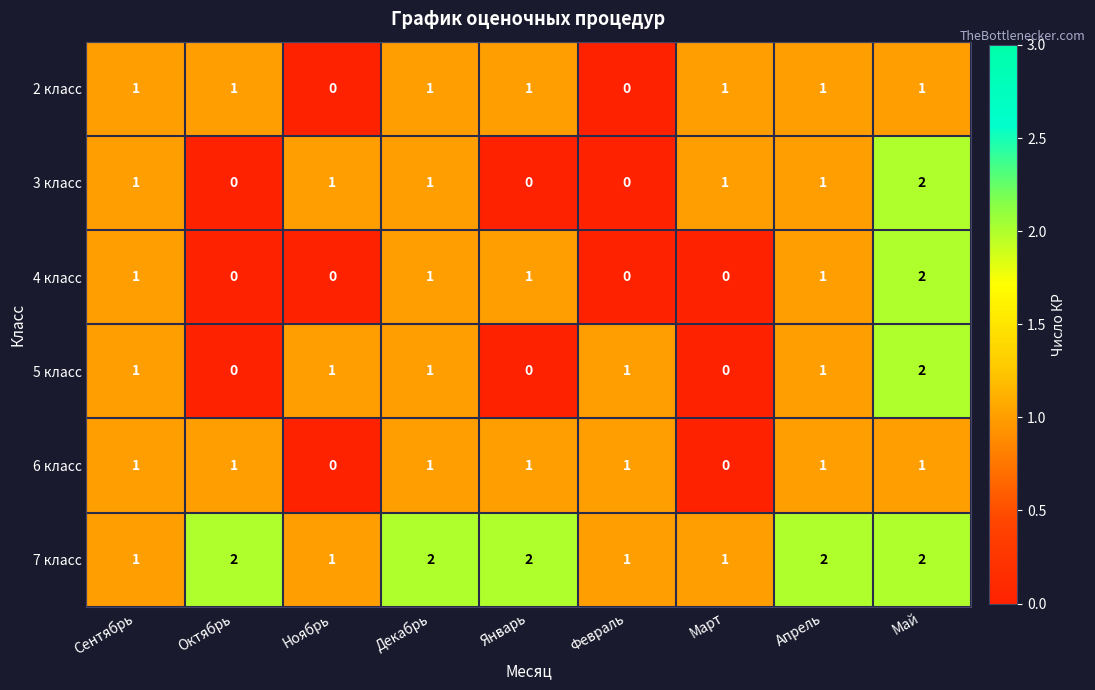

The 5 класс series shows 2 at Декабрь. True or false?

False